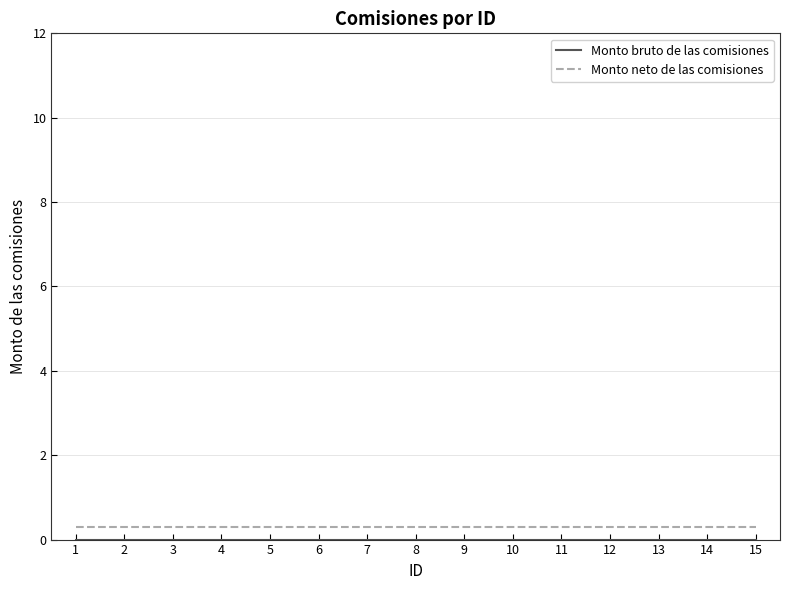

True or false: Monto neto de las comisiones has a value of 0.3 at 7.

True